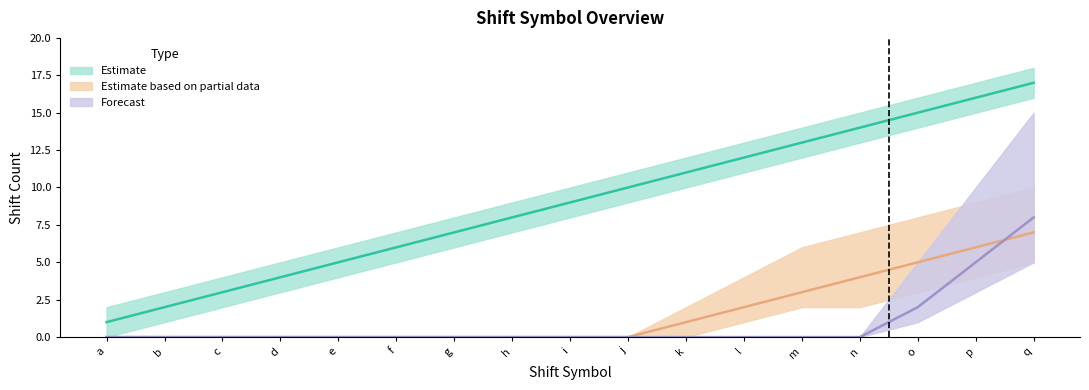

Read the Estimate value at h, to the nearest 10.

10